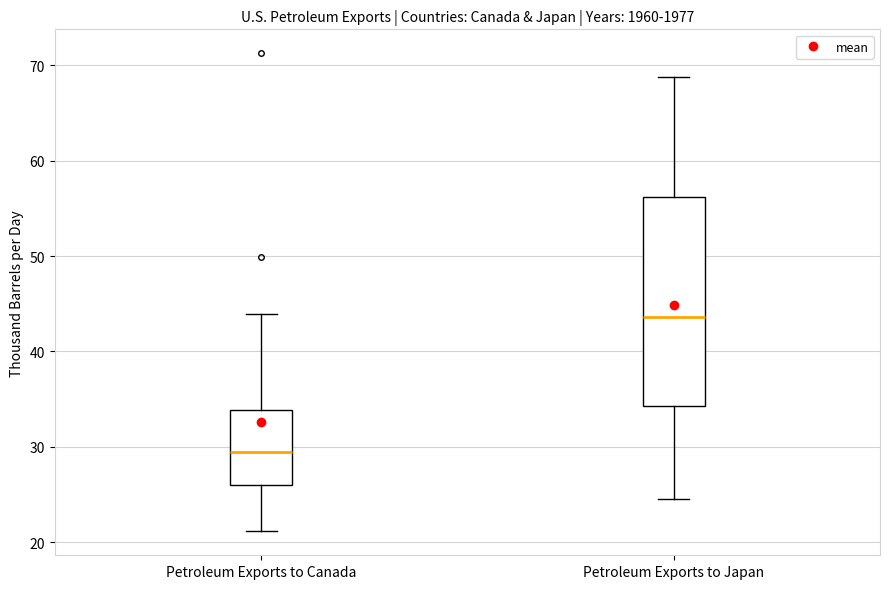

Where is the lower edge of the box for Petroleum Exports to Japan on the y-axis? The values are not printed on the chart, so give them approximately, as read against the axis.

34